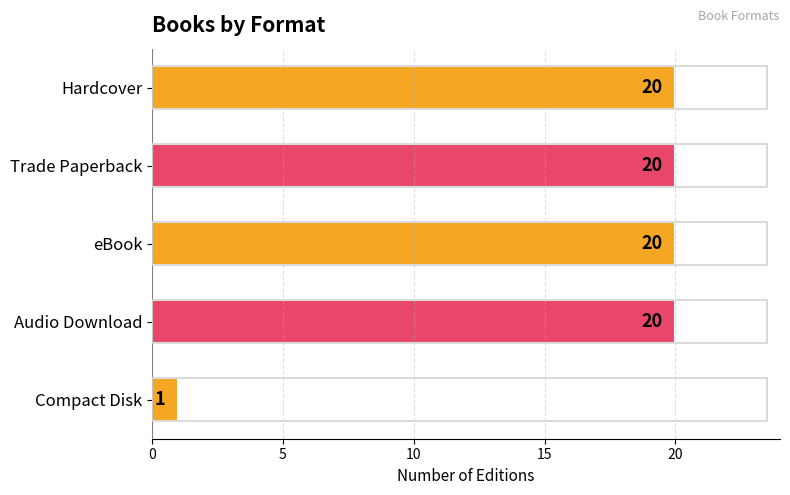

Reading bottom to top, what are all the values shown in this chart?

Compact Disk=1	Audio Download=20	eBook=20	Trade Paperback=20	Hardcover=20